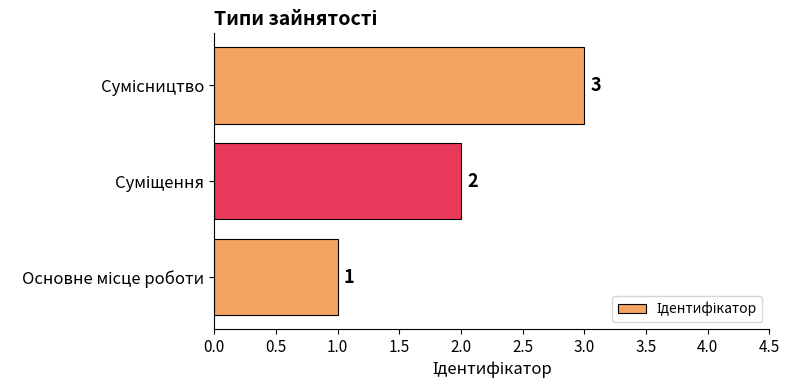

What is the maximum value shown in the chart?

3